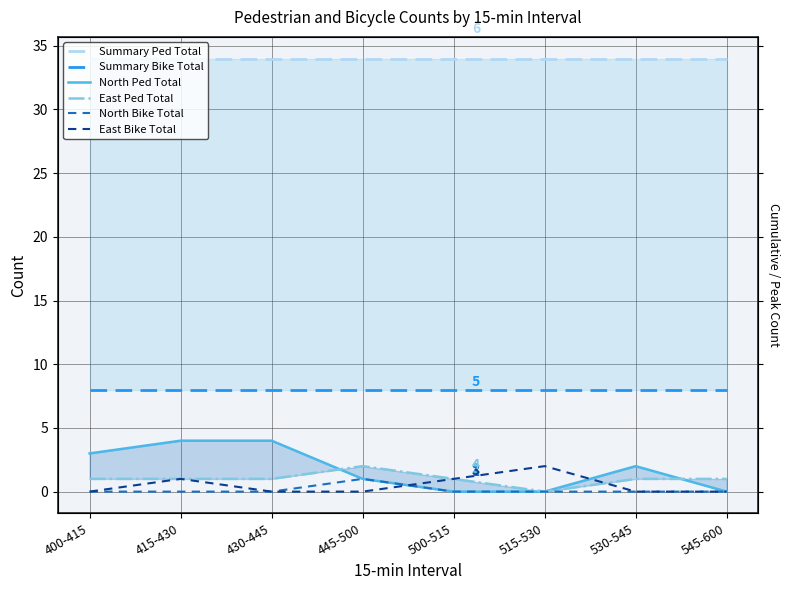

True or false: North Ped Total and Summary Ped Total cross at least once.

False